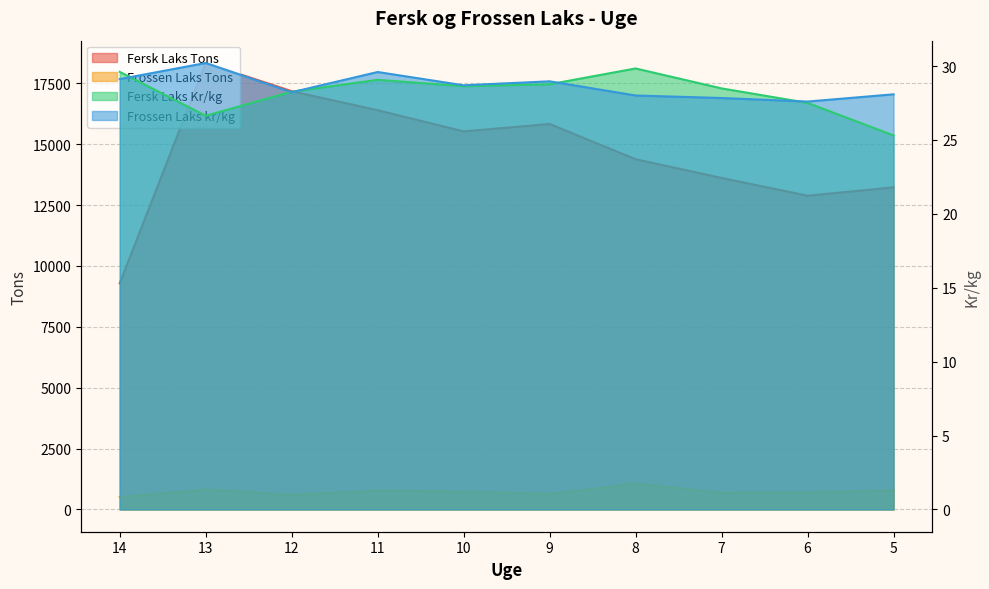

Reading left to right, transcribe all the data shown in this chart.

Fersk Laks Tons: 9286.0	18334.0	17175.0	16395.0	15525.0	15829.0	14382.0	13613.0	12883.0	13226.0
Fersk Laks Kr/kg: 29.6	26.6	28.3	29.1	28.6	28.8	29.8	28.5	27.5	25.3
Frossen Laks Tons: 507.0	814.0	597.0	775.0	731.0	631.0	1062.0	685.0	700.0	775.0
Frossen Laks kr/kg: 29.1	30.2	28.2	29.6	28.7	29.0	28.0	27.8	27.6	28.1